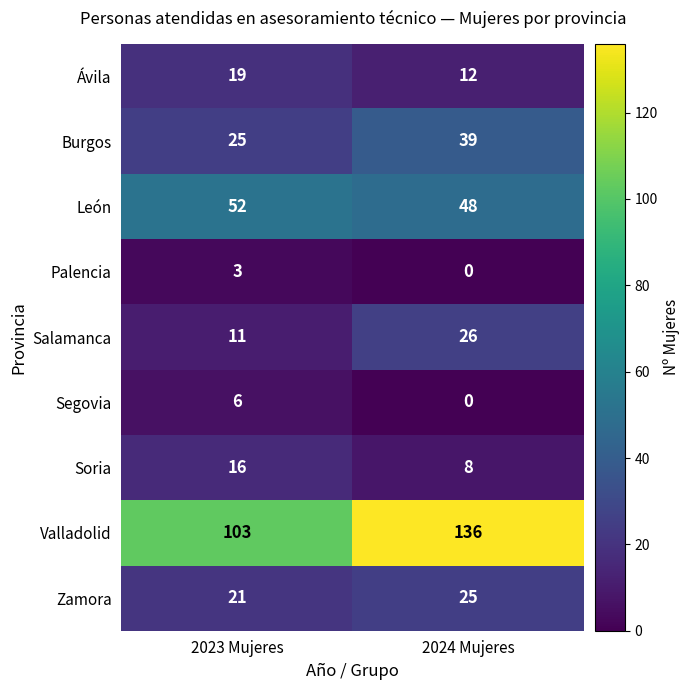

What is the maximum value for Ávila?

19